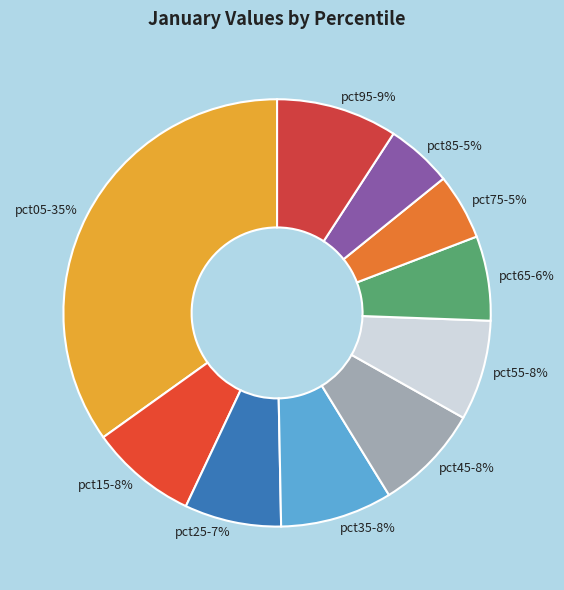

Count the number of slices in the pie.

10